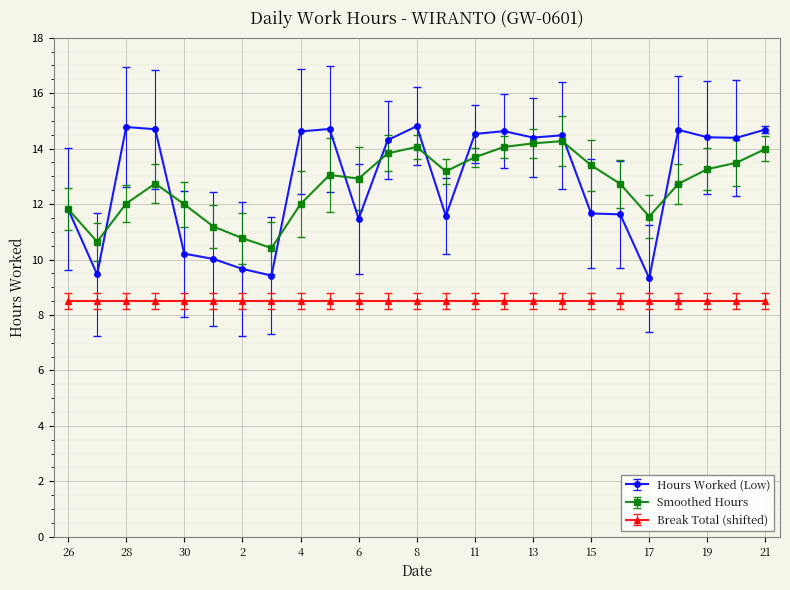

What are all the series names shown in the legend?

Hours Worked (Low), Smoothed Hours, Break Total (shifted)